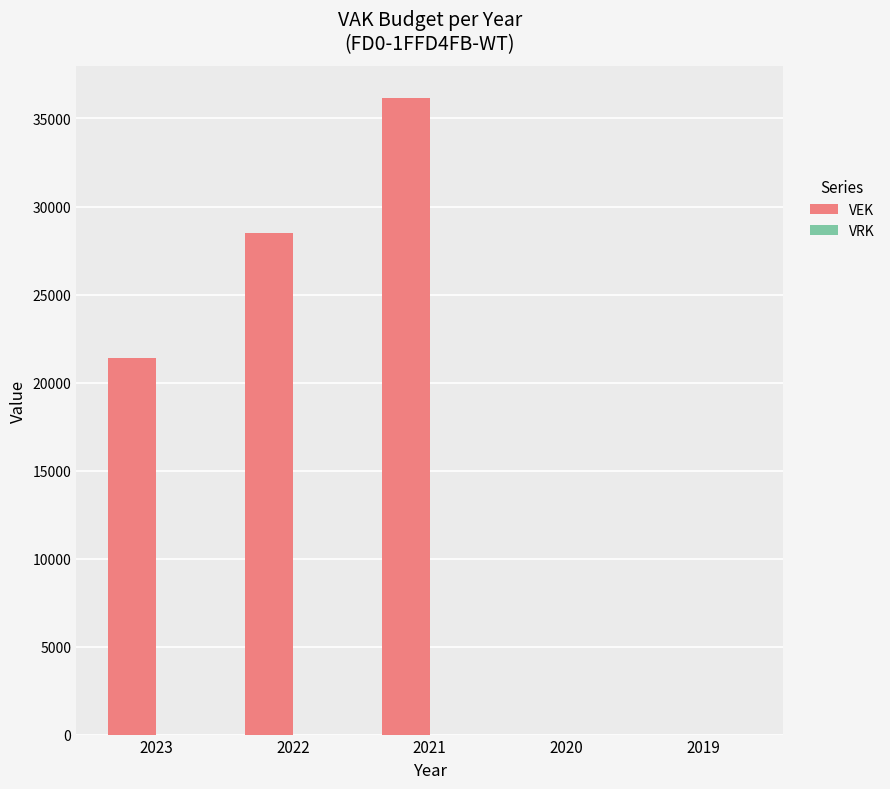

How many categories are shown in the chart?

5